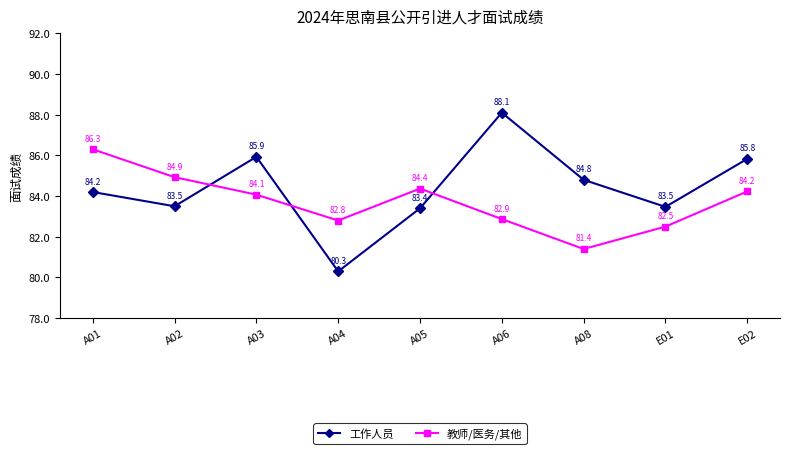

What is the difference between the maximum and minimum values in the 工作人员 series?

7.8